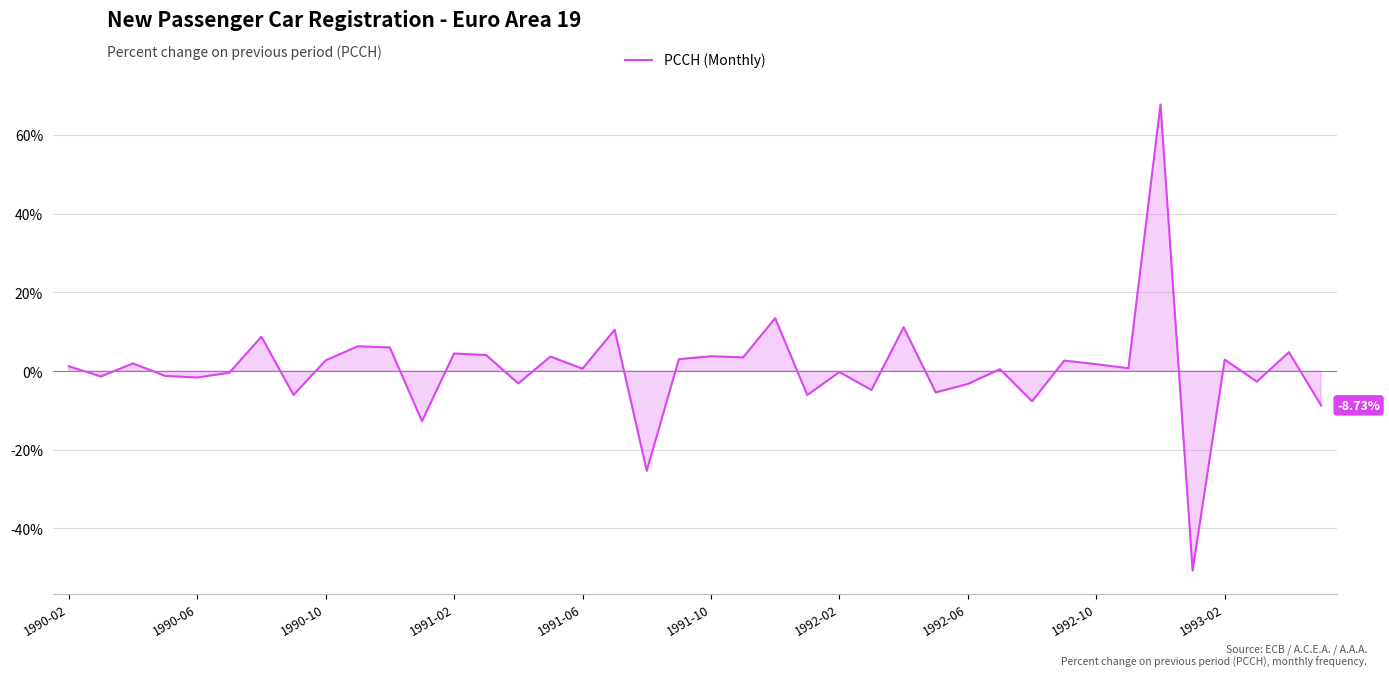

What is the difference between the maximum and minimum values?

118.5